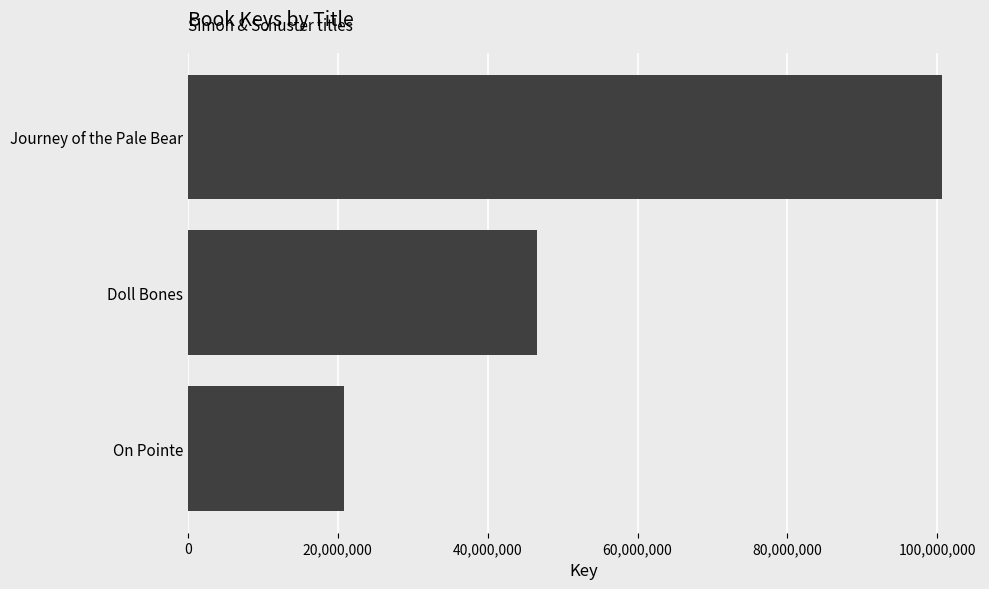

Read the value at Doll Bones.

46644544